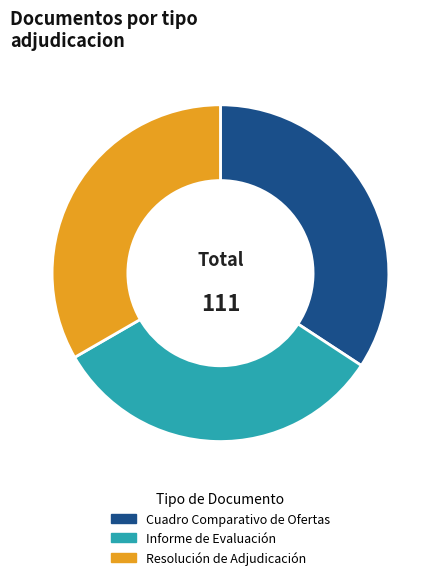

The Resolución de Adjudicación slice represents 33% of the pie. True or false?

True